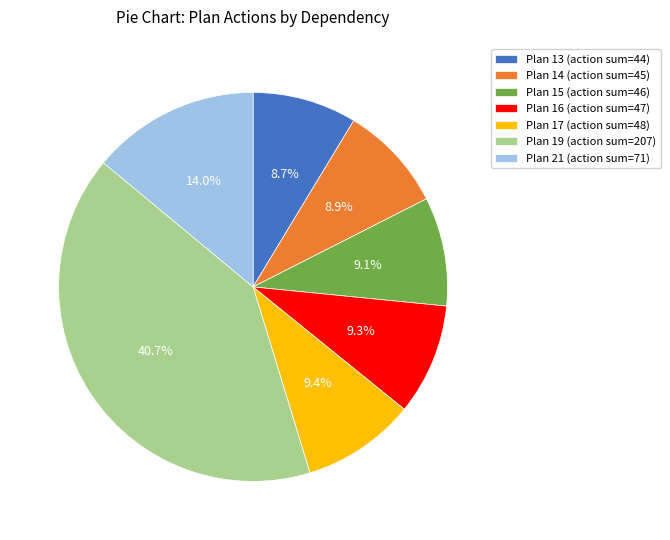

Does any single category account for the majority?

No